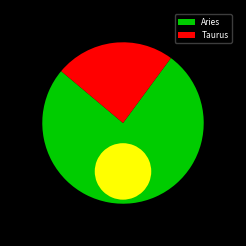

What is the ratio of the value at Taurus to the value at Aries?

0.3